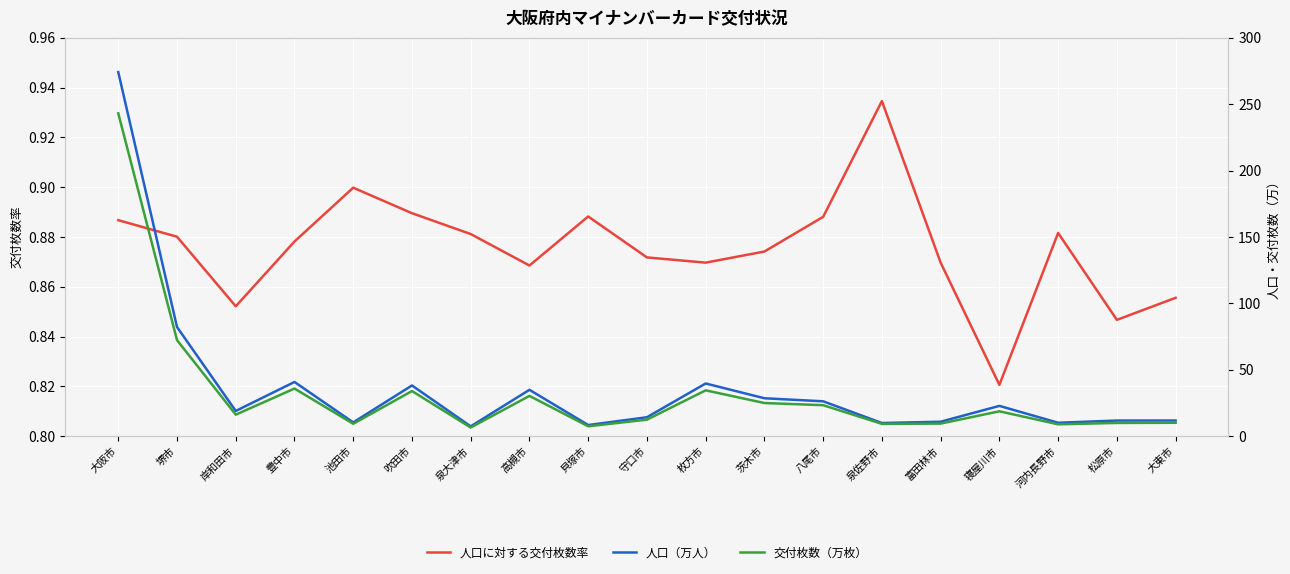

What is the difference between the maximum and minimum values in the 人口（万人） series?

266.8